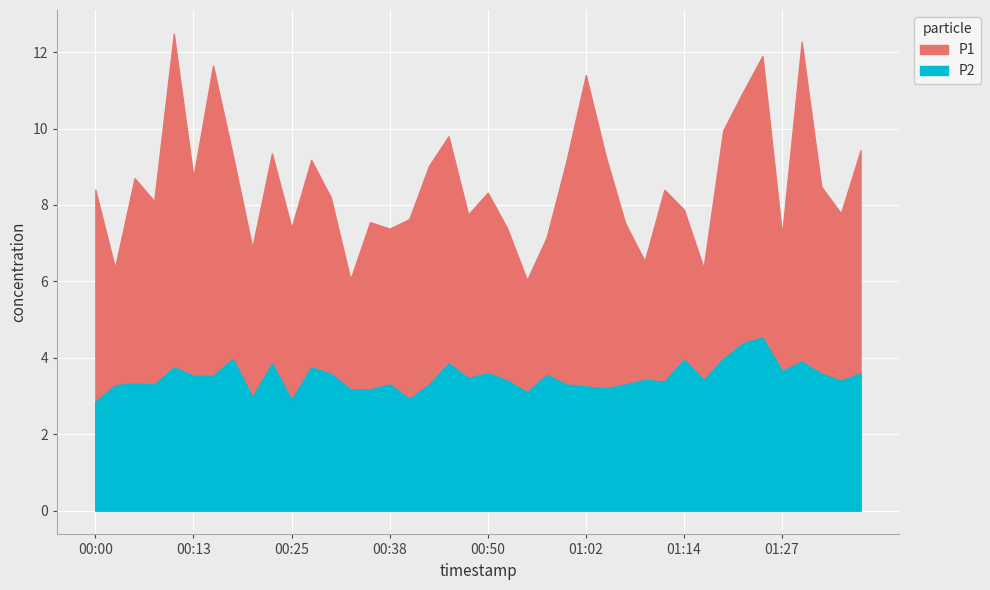

Reading left to right, transcribe all the data shown in this chart.

P1: 00:00=8.4	00:03=6.3	00:05=8.7	00:08=8.1	00:10=12.5	00:13=8.7	00:15=11.7	00:18=9.3	00:20=6.9	00:23=9.3	00:25=7.4	00:28=9.2	00:30=8.2	00:33=6.0	00:35=7.5	00:38=7.4	00:40=7.6	00:42=9.0	00:45=9.8	00:47=7.8	00:50=8.3	00:52=7.4	00:55=6.0	00:57=7.2	01:00=9.1	01:02=11.4	01:05=9.3	01:07=7.5	01:10=6.5	01:12=8.4	01:14=7.9	01:17=6.3	01:19=9.9	01:22=10.9	01:24=11.9	01:27=7.2	01:29=12.3	01:32=8.5	01:34=7.8	01:36=9.4
P2: 00:00=2.9	00:03=3.3	00:05=3.3	00:08=3.3	00:10=3.8	00:13=3.5	00:15=3.5	00:18=4.0	00:20=3.0	00:23=3.9	00:25=2.9	00:28=3.8	00:30=3.6	00:33=3.2	00:35=3.2	00:38=3.3	00:40=2.9	00:42=3.3	00:45=3.9	00:47=3.5	00:50=3.6	00:52=3.4	00:55=3.1	00:57=3.5	01:00=3.3	01:02=3.2	01:05=3.2	01:07=3.3	01:10=3.4	01:12=3.4	01:14=4.0	01:17=3.4	01:19=4.0	01:22=4.4	01:24=4.5	01:27=3.6	01:29=3.9	01:32=3.6	01:34=3.4	01:36=3.6